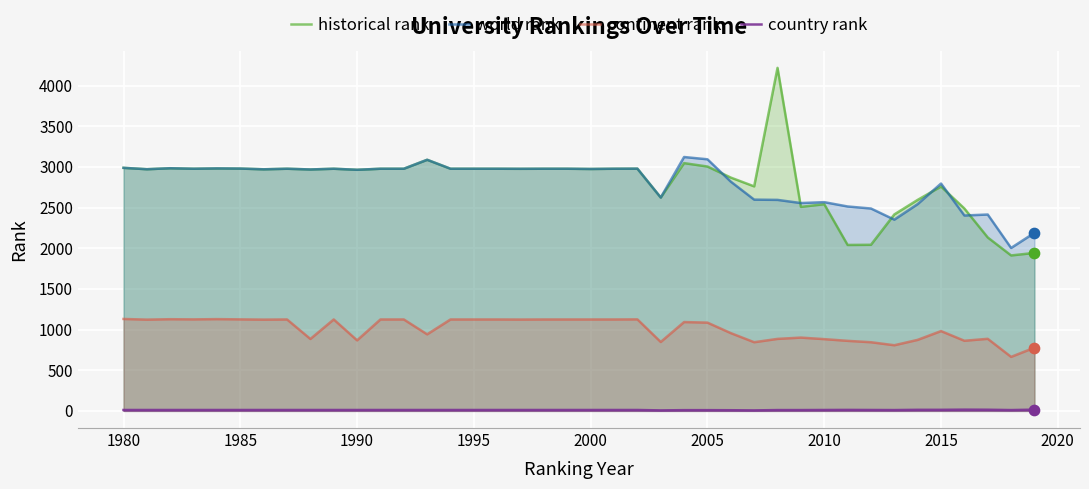

Which series reaches the maximum Y coordinate?

historical rank